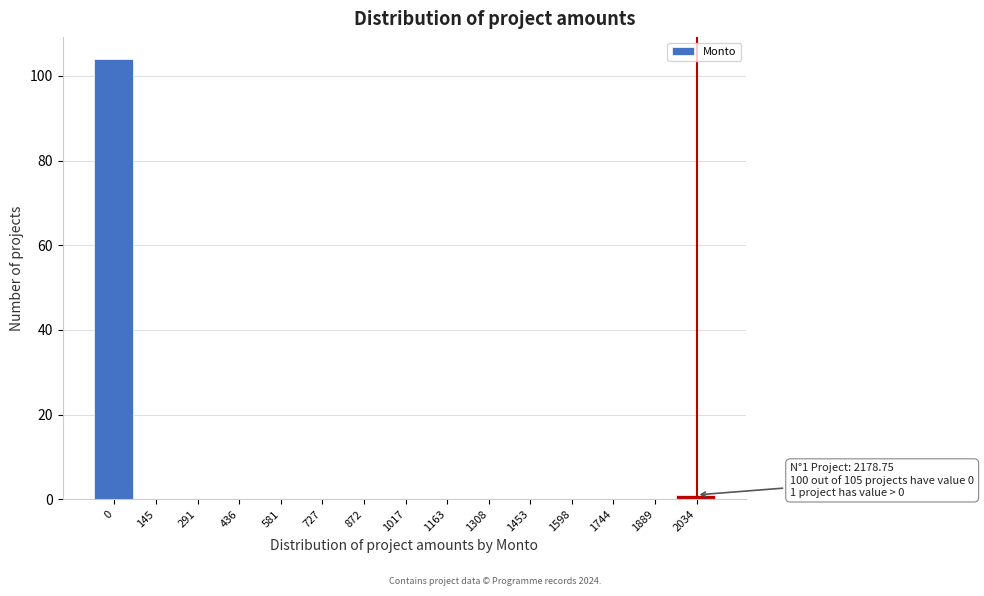

Reading right to left, transcribe all the data shown in this chart.

2034=1	1889=0	1744=0	1598=0	1453=0	1308=0	1163=0	1017=0	872=0	727=0	581=0	436=0	291=0	145=0	0=104